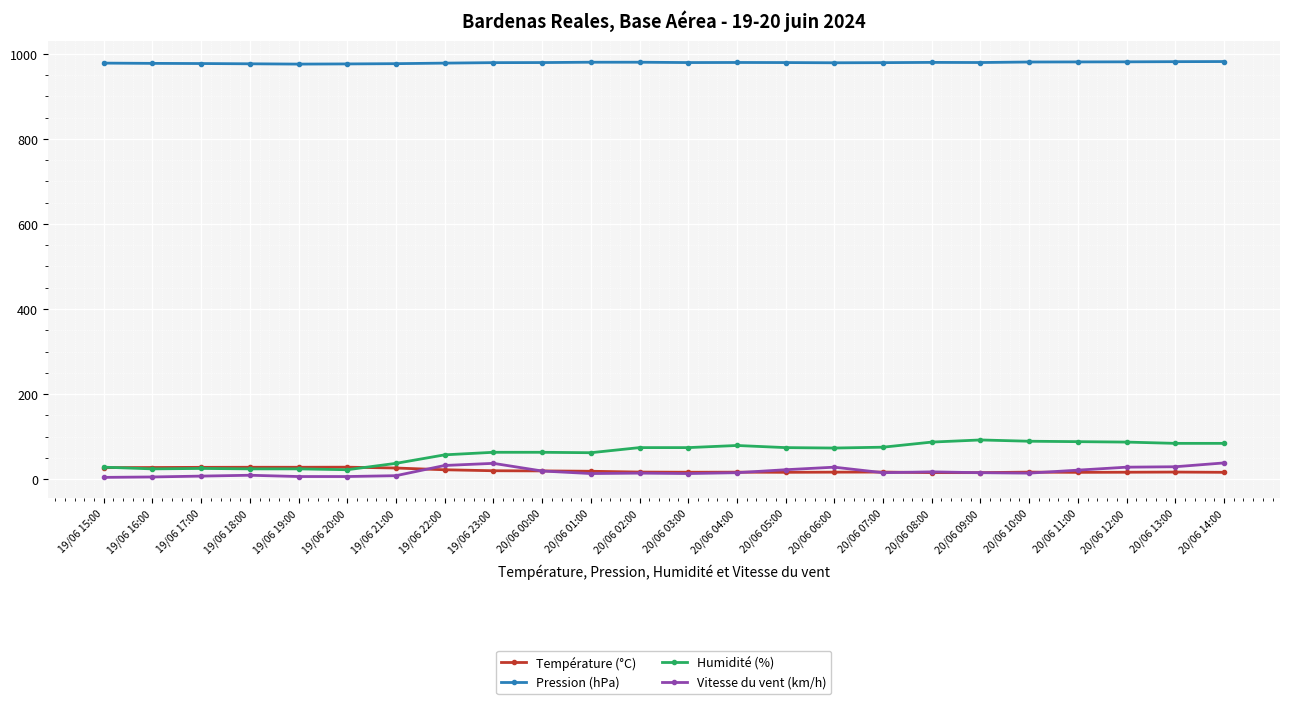

True or false: Pression (hPa) and Humidité (%) cross at least once.

False